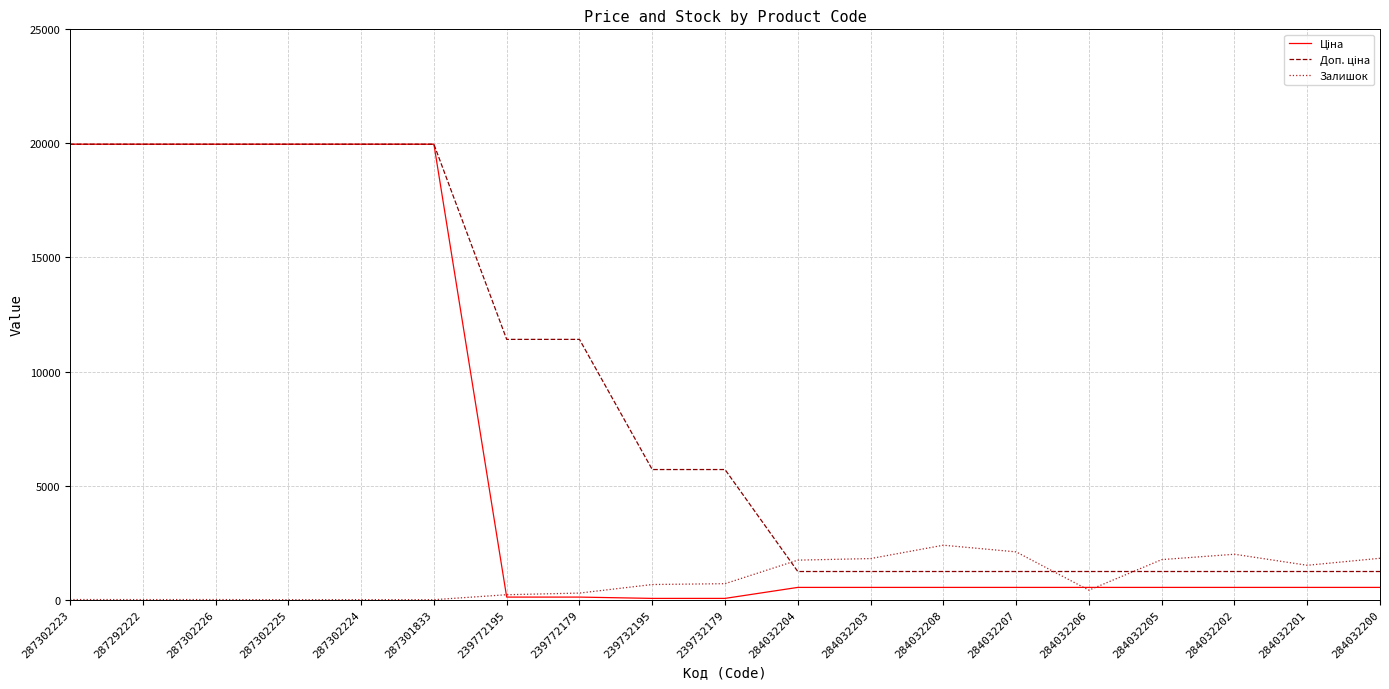

The Залишок series shows 1508.0 at 284032201. True or false?

True